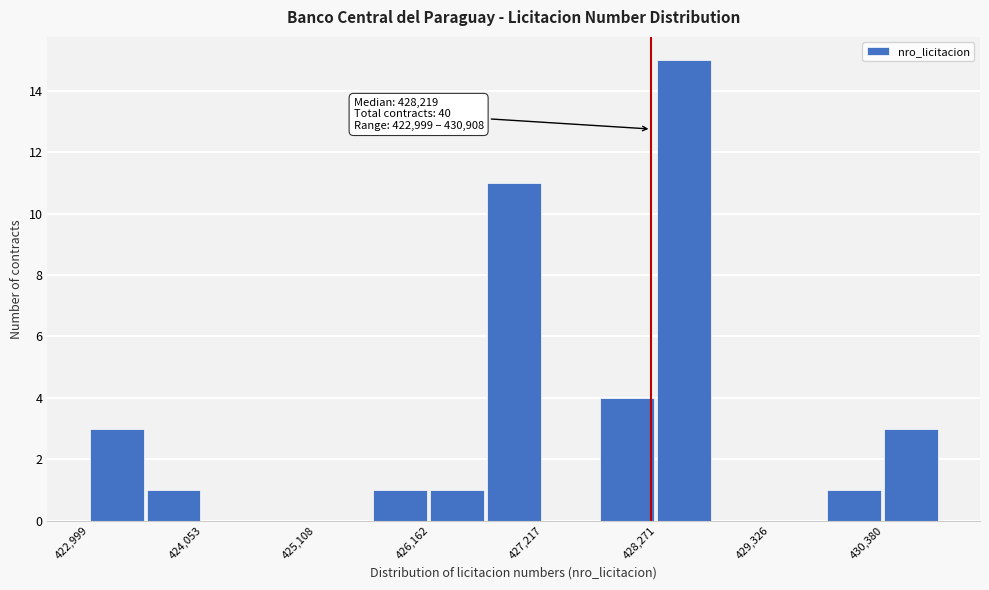

Read against the x-axis, roughly where is the centre of the tallest bar?

428600